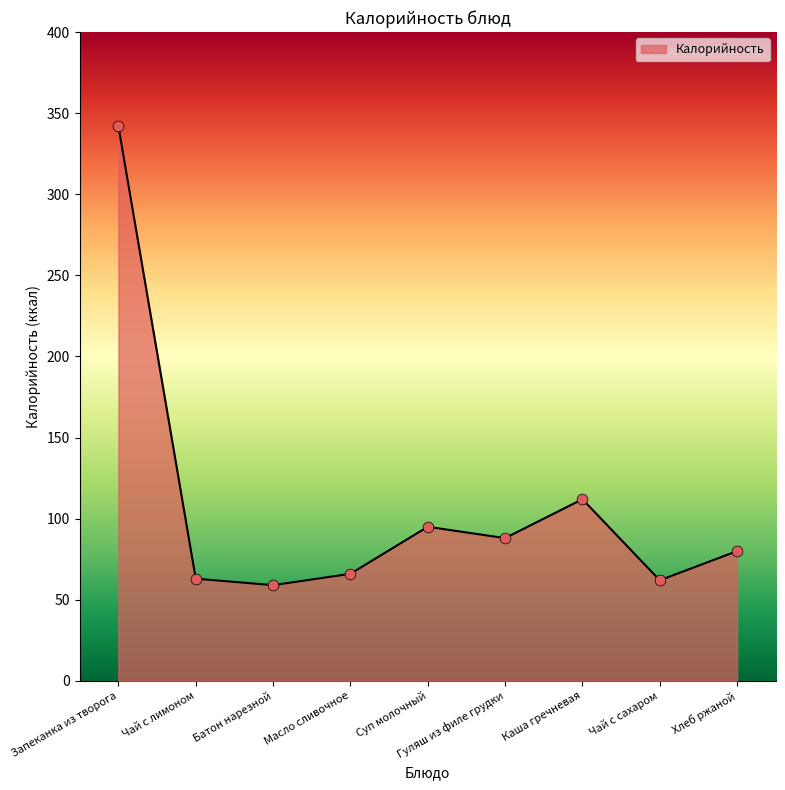

Which has a higher value, Чай с лимоном or Батон нарезной?

Чай с лимоном